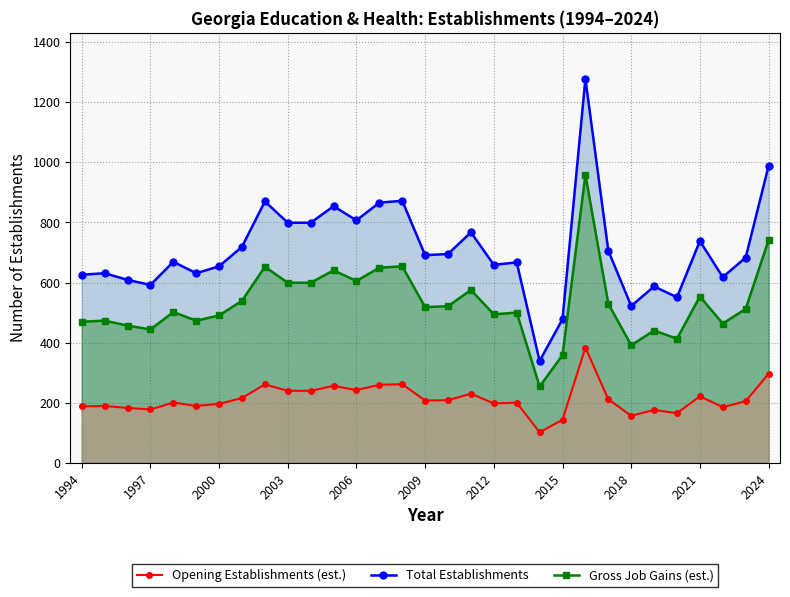

What is the sum of the Gross Job Gains (est.) values at 2009 and 2012?

1012.5